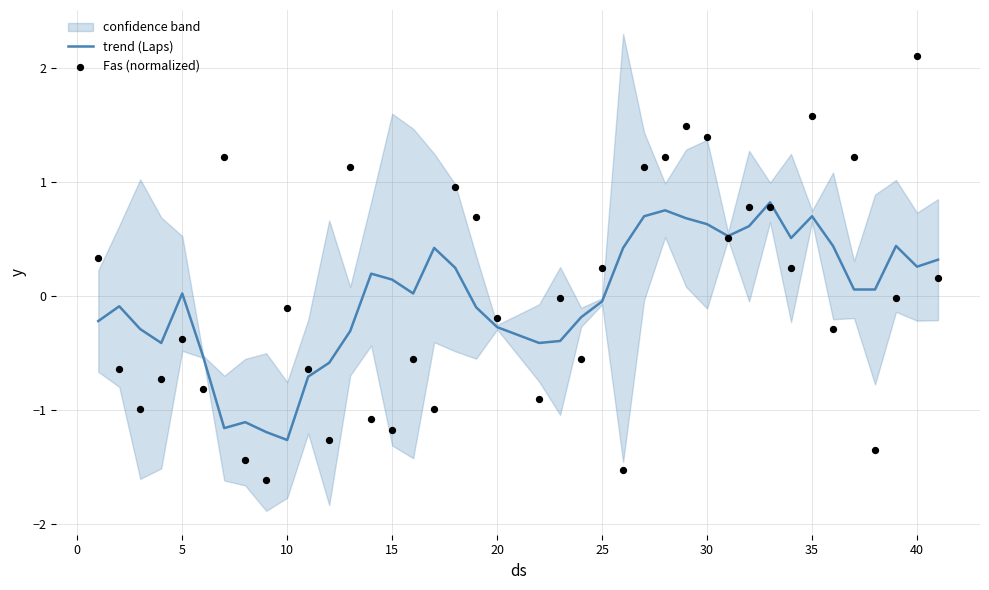

What is the highest value of the trend (Laps) series?

0.8